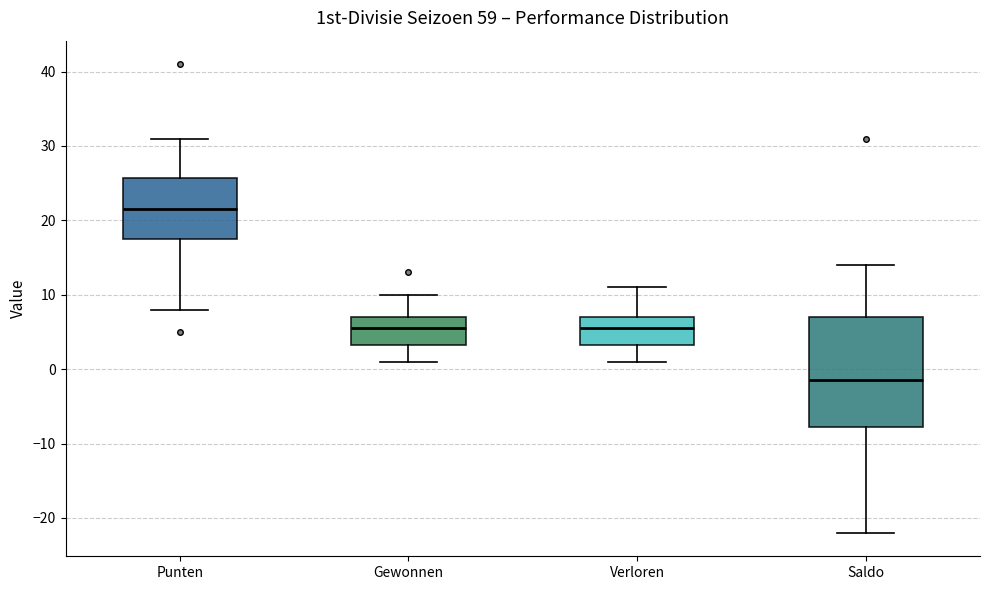

Reading left to right, read every box against the y-axis: the position of its median line, the range the box covers, and the ends of its whiskers. The values are not printed on the chart, so give them approximately, as read against the axis.

Punten: median 22, box 18 to 26, whiskers 8 to 31
Gewonnen: median 6, box 3 to 7, whiskers 1 to 10
Verloren: median 6, box 3 to 7, whiskers 1 to 11
Saldo: median -1, box -8 to 7, whiskers -22 to 14